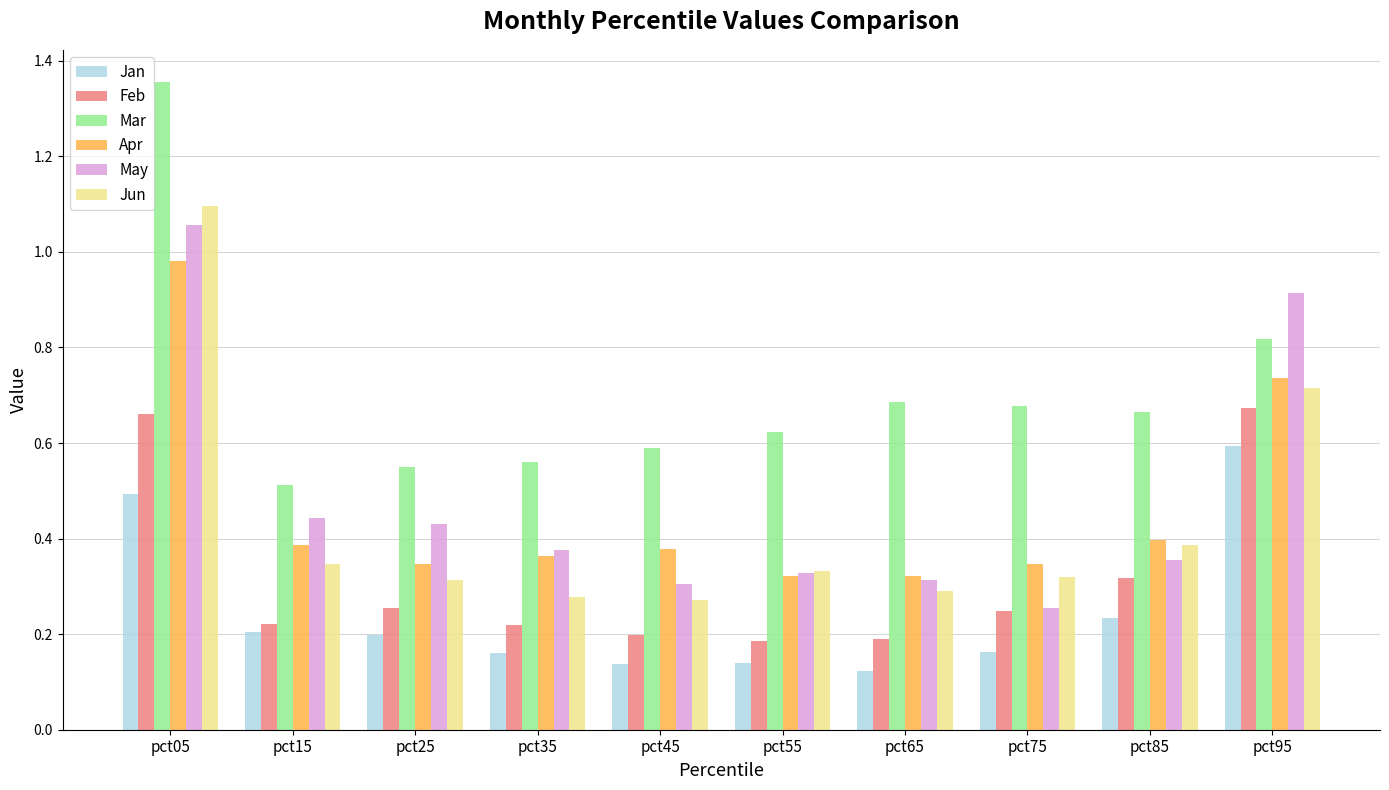

At how many categories does at least one series exceed 0?

10